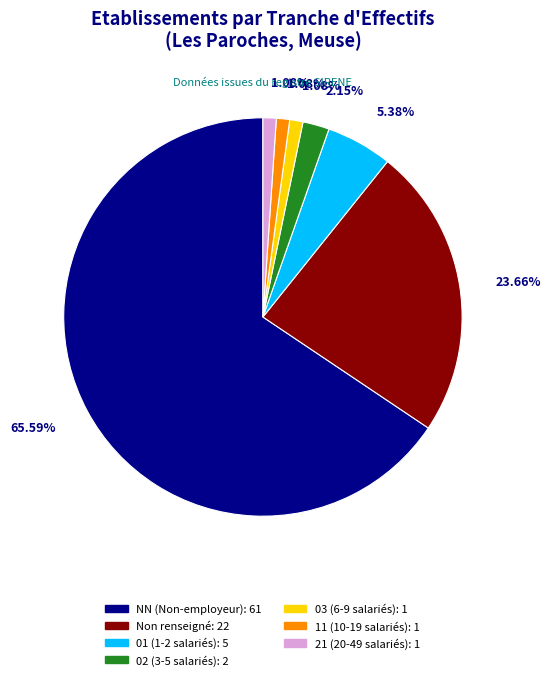

Is there a majority slice in this chart?

Yes